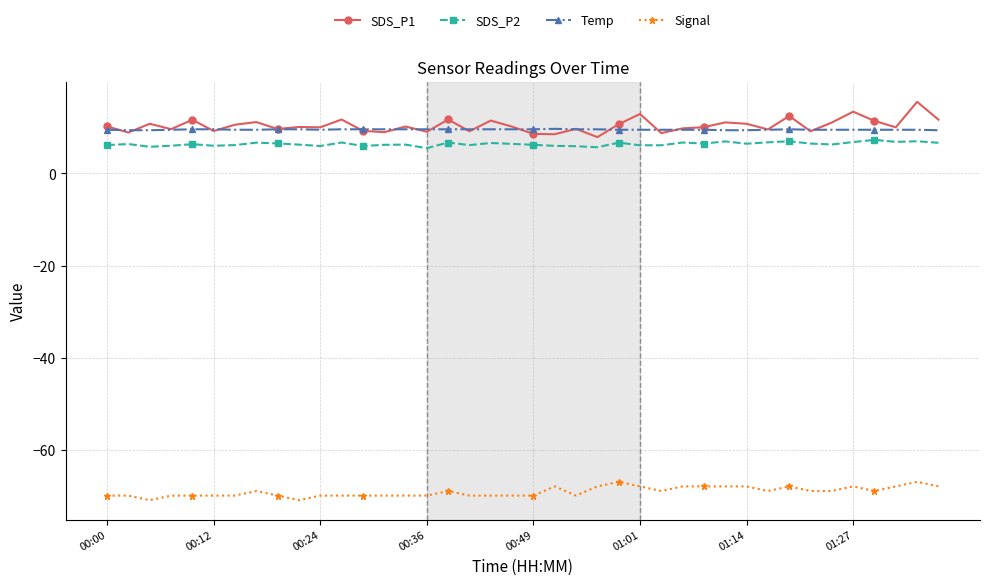

True or false: SDS_P2 and Temp cross at least once.

False